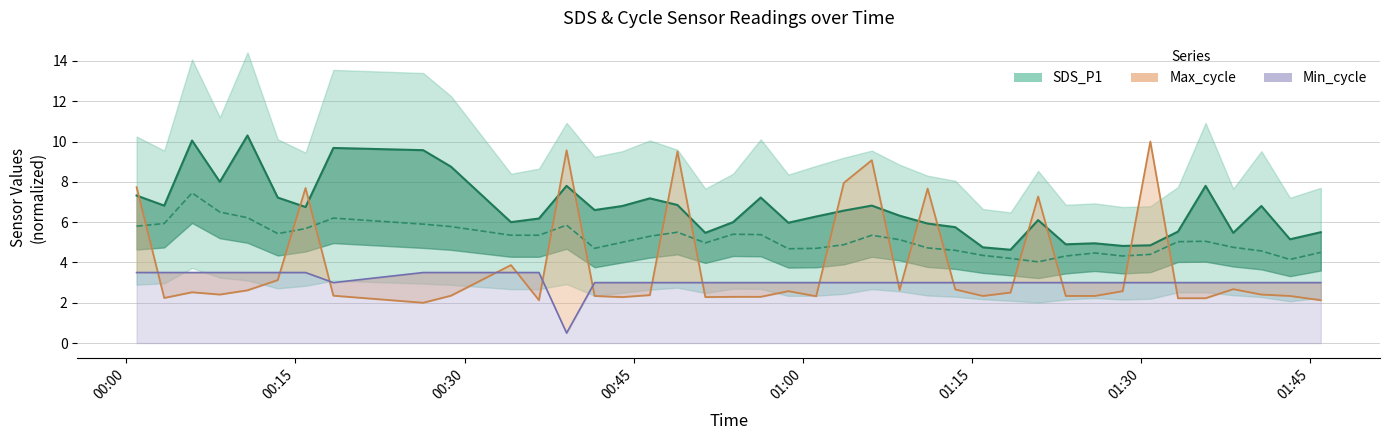

Where does the SDS_P1 line series first go above 6?

00:00